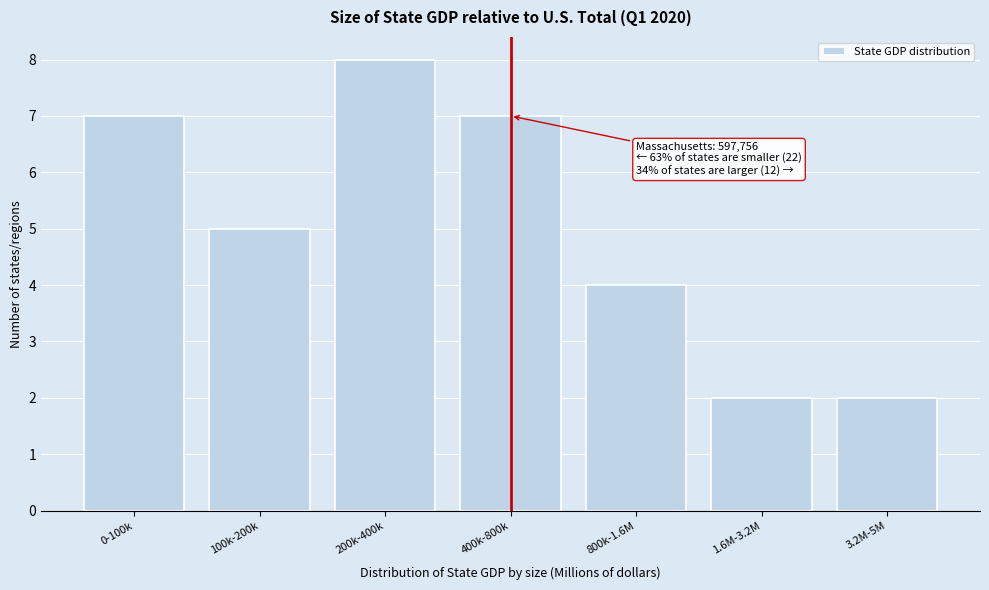

Reading right to left, transcribe all the data shown in this chart.

3.2M-5M=2	1.6M-3.2M=2	800k-1.6M=4	400k-800k=7	200k-400k=8	100k-200k=5	0-100k=7